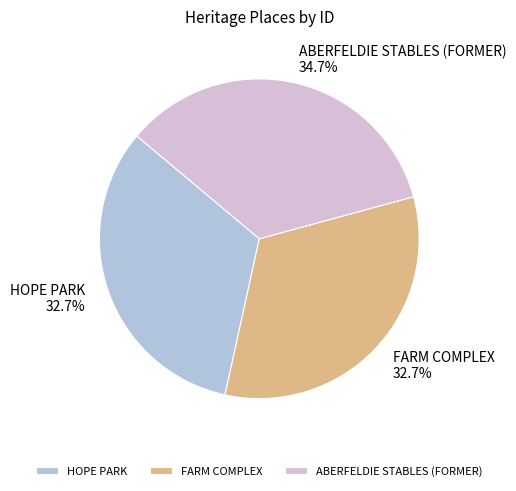

Combined, what portion of the pie is ABERFELDIE STABLES (FORMER) and FARM COMPLEX?

67.3%